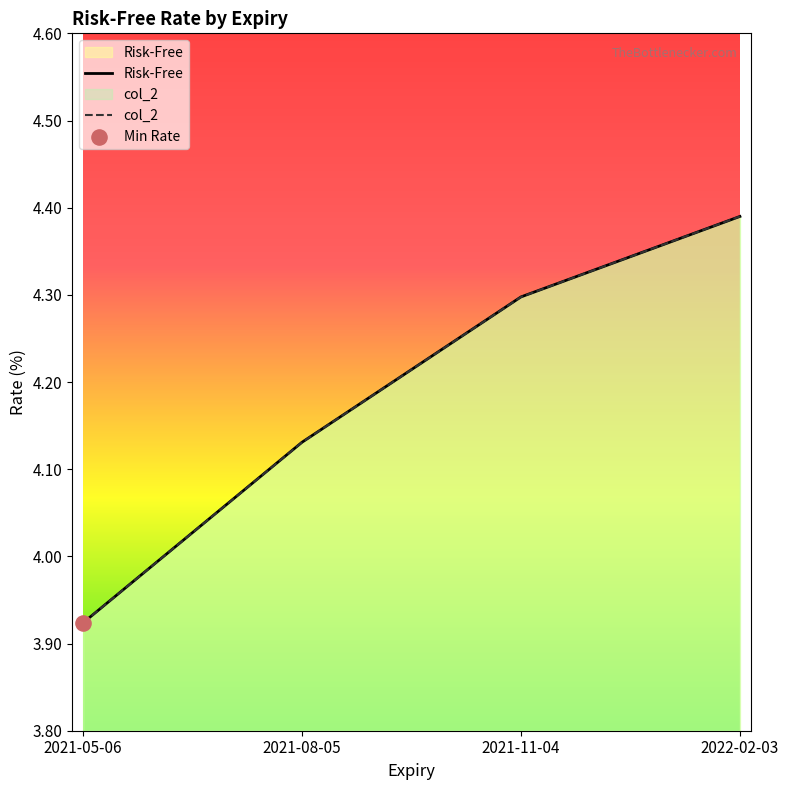

At which category is the sum across all series the highest?

2022-02-03